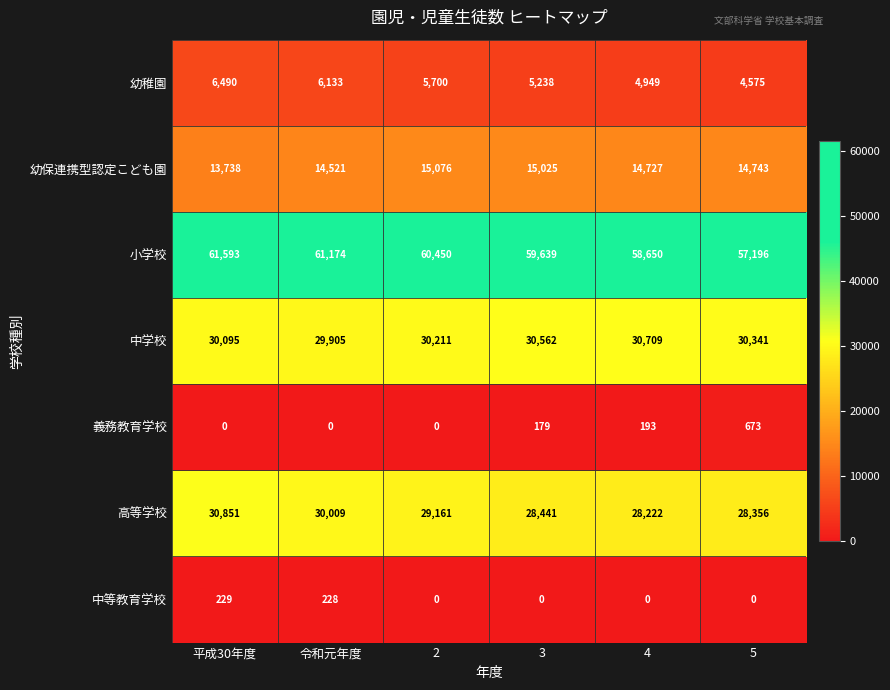

What is the difference between the highest and lowest values at 平成30年度?

61593